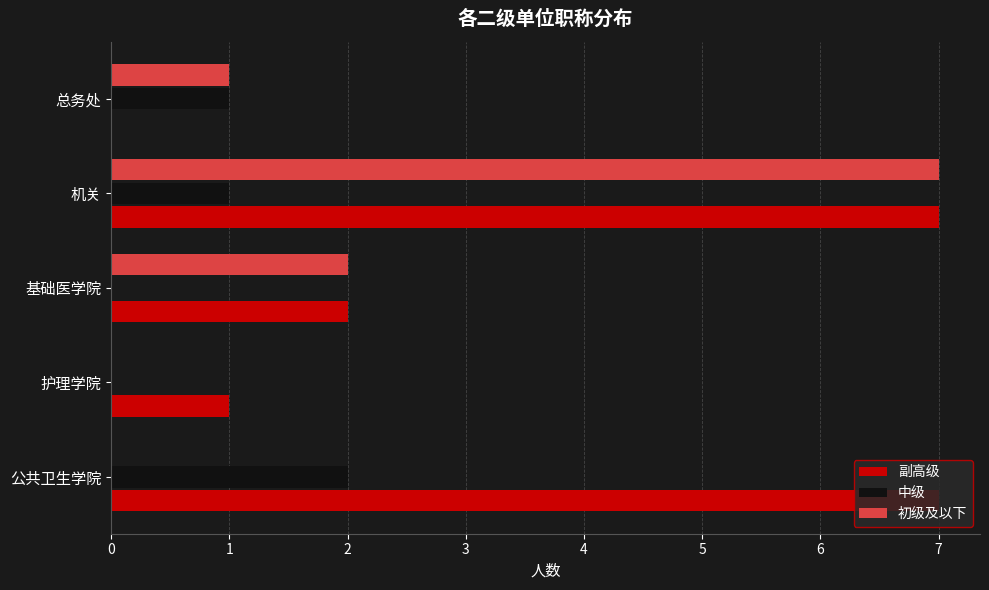

At which category is the sum across all series the highest?

机关